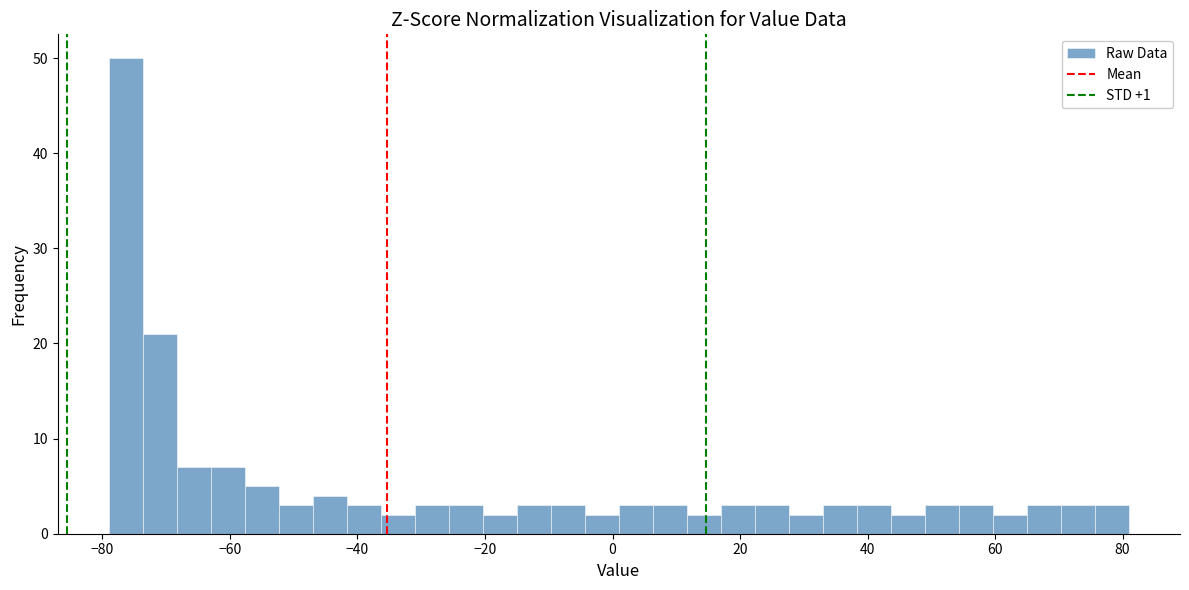

Read against the x-axis, roughly where is the centre of the tallest bar?

-76